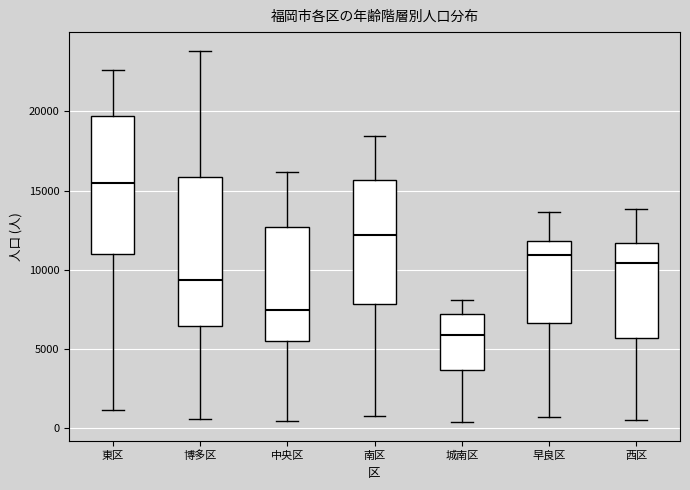

Where is the upper edge of the box for 博多区 on the y-axis? The values are not printed on the chart, so give them approximately, as read against the axis.

16000